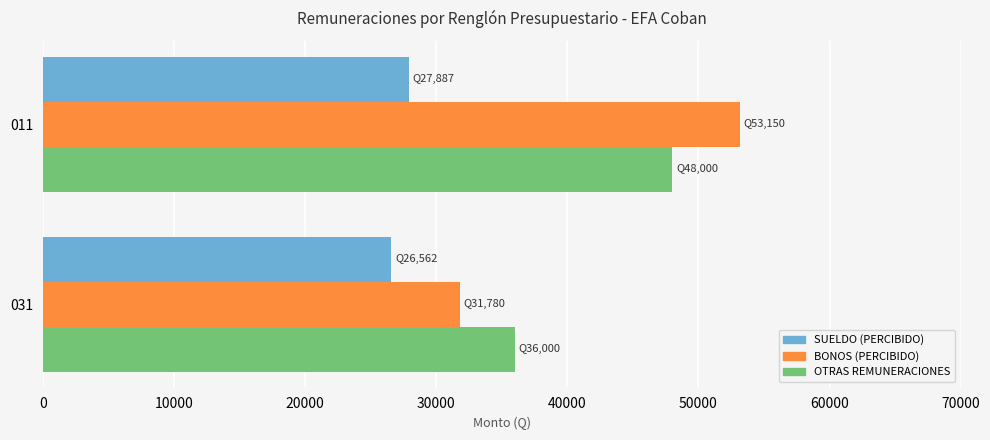

The value of BONOS (PERCIBIDO) at 011 is 53150.0. True or false?

True